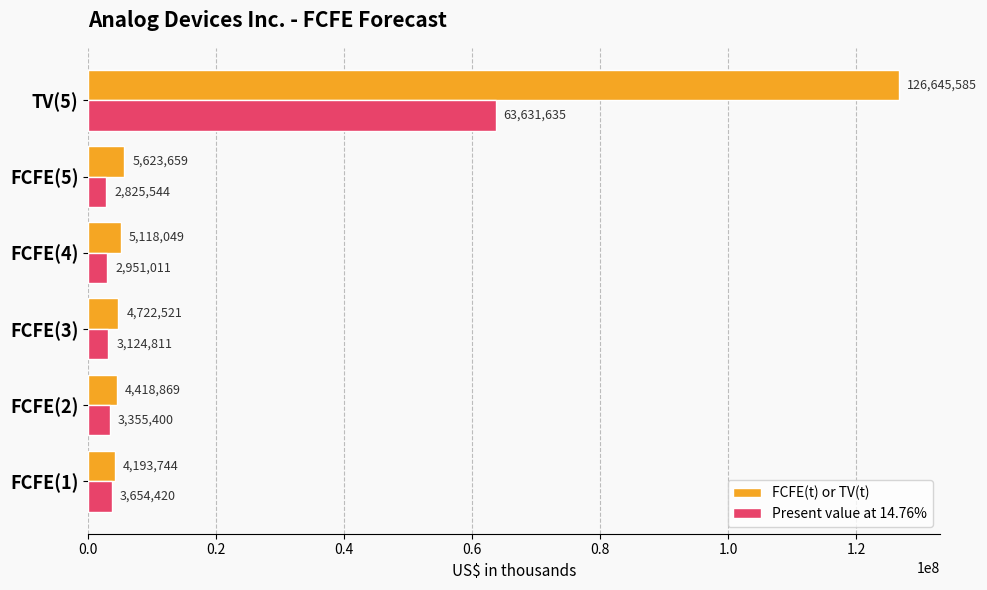

What is the sum of all Present value at 14.76% values?

79542821